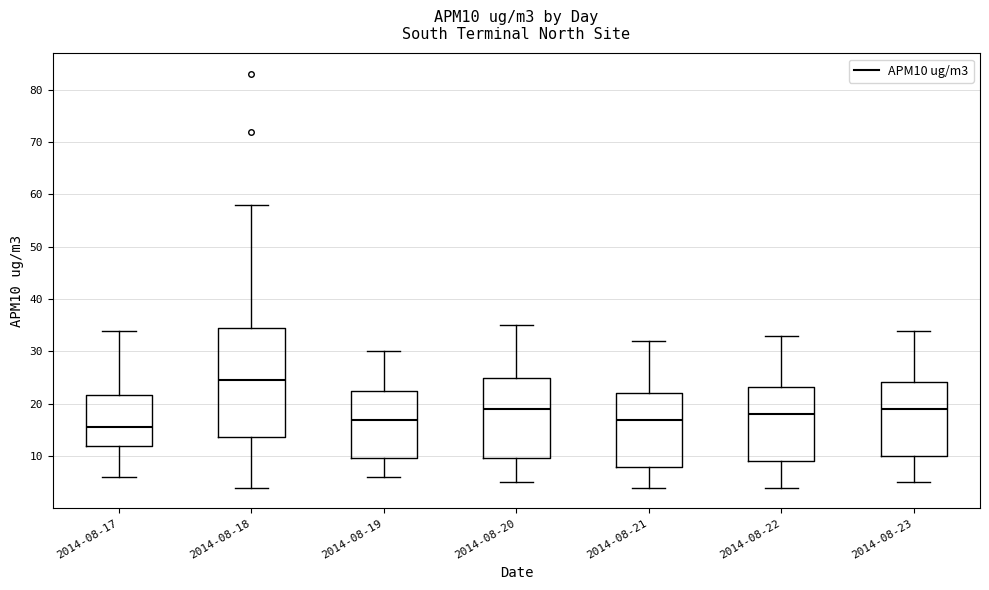

Where does the lower whisker of the box for 2014-08-18 end on the y-axis? The values are not printed on the chart, so give them approximately, as read against the axis.

4